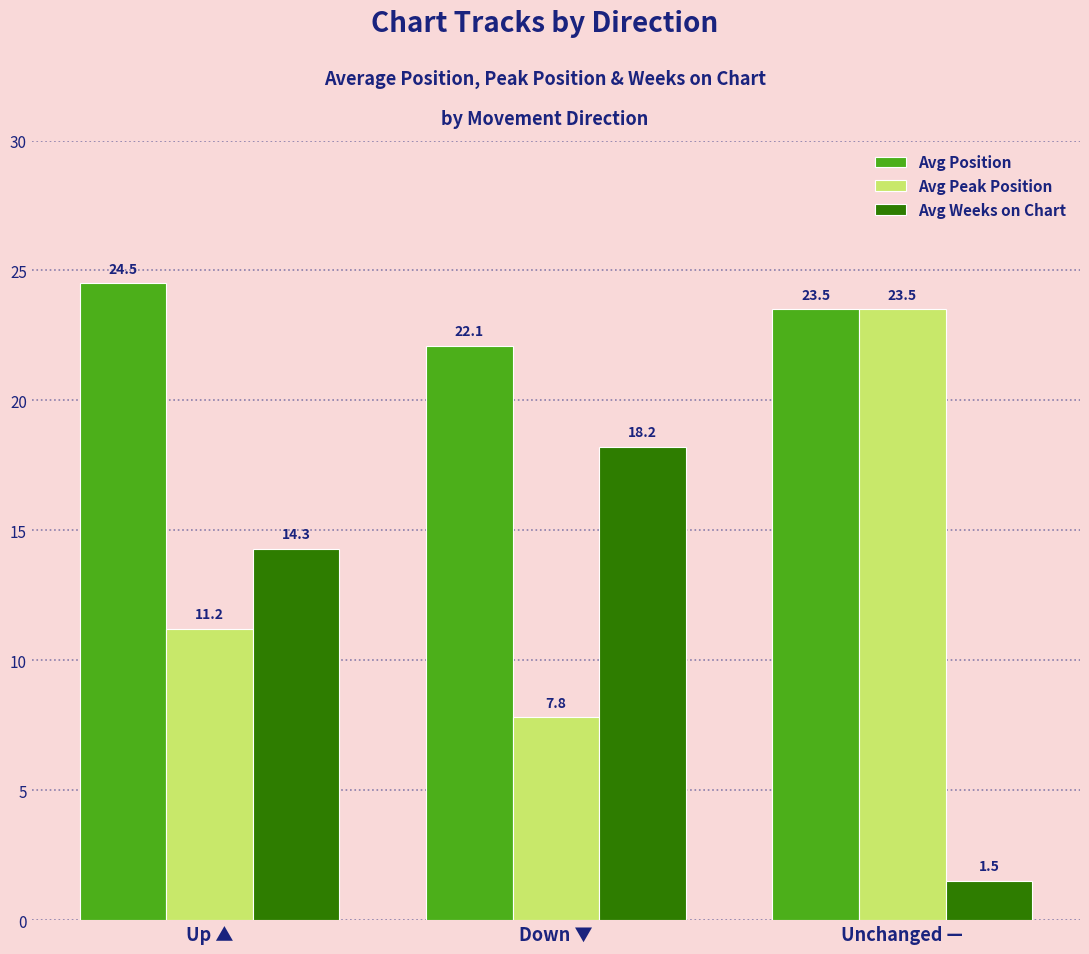

Which series changed the most between Down ▼ and Unchanged —?

Avg Weeks on Chart